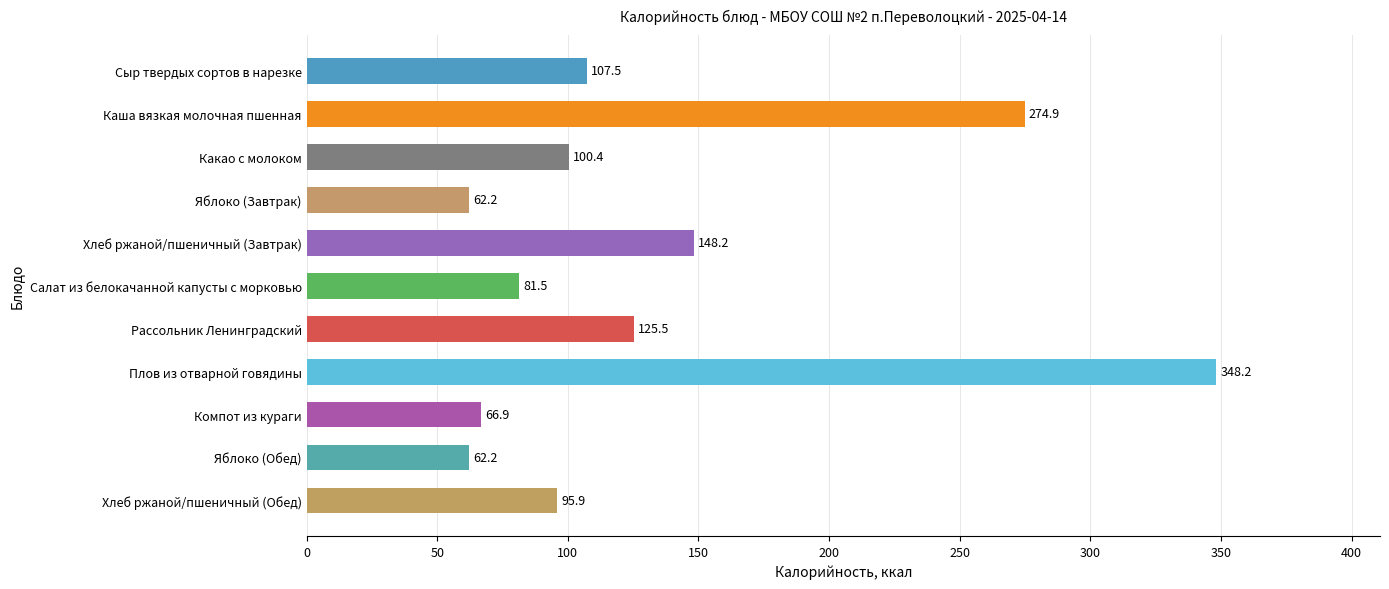

The value at Компот из кураги is 99.0. True or false?

False